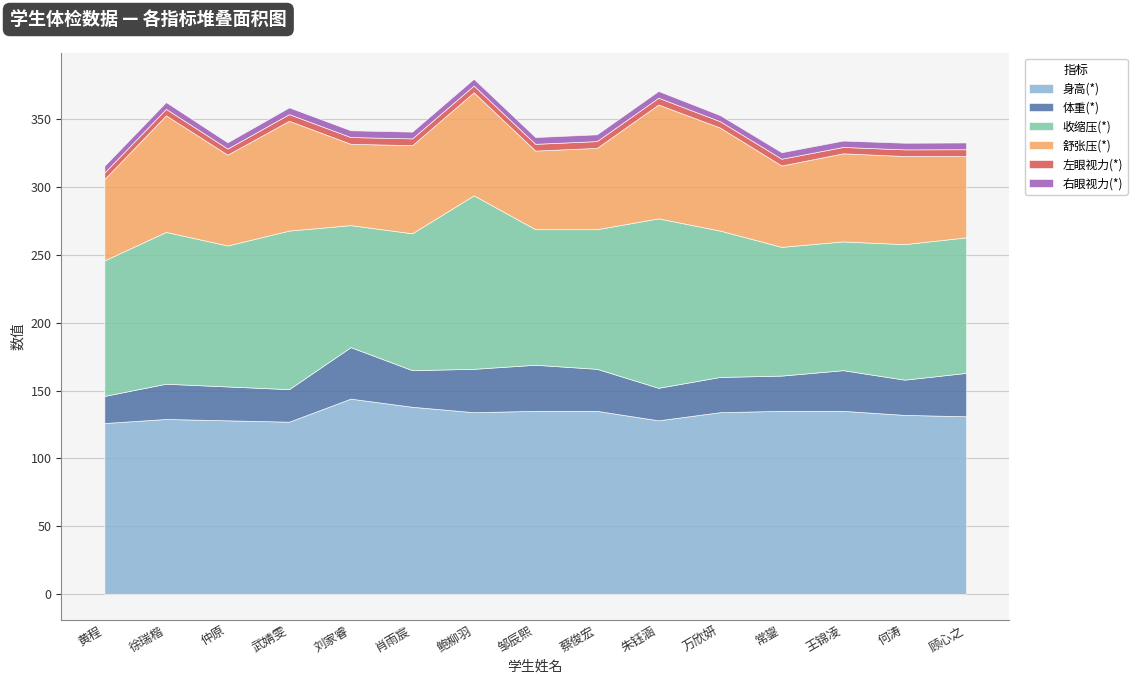

Reading right to left, what are all the values shown in this chart?

身高(*): 131.0	132.0	135.0	135.0	134.0	128.0	135.0	135.0	134.0	138.0	144.0	127.0	128.0	129.0	126.0
体重(*): 32.0	26.0	30.0	26.0	26.0	24.0	31.0	34.0	32.0	27.0	38.0	24.0	25.0	26.0	20.0
收缩压(*): 100.0	100.0	95.0	95.0	108.0	125.0	103.0	100.0	128.0	101.0	90.0	117.0	104.0	112.0	100.0
舒张压(*): 60.0	65.0	65.0	60.0	76.0	84.0	60.0	58.0	76.0	65.0	60.0	81.0	67.0	86.0	60.0
左眼视力(*): 5.0	4.9	4.7	5.0	4.7	5.0	5.0	5.0	5.0	5.0	5.0	4.9	4.5	4.8	4.8
右眼视力(*): 5.0	4.9	4.7	4.8	4.5	5.0	5.0	5.0	5.0	5.0	5.0	5.0	4.6	5.0	5.0